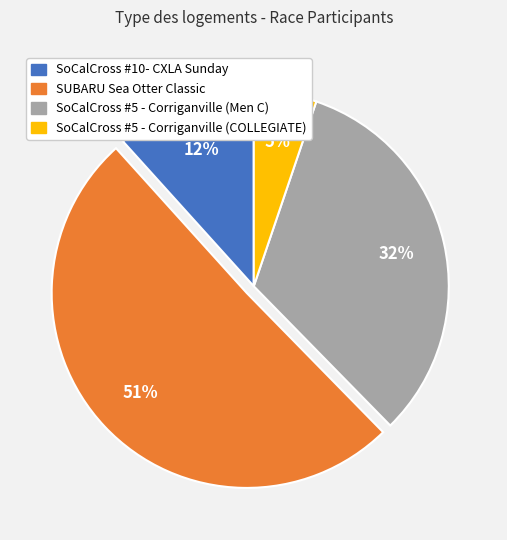

What is the ratio of the value at SoCalCross #5 - Corriganville (COLLEGIATE) to the value at SoCalCross #5 - Corriganville (Men C)?

0.2